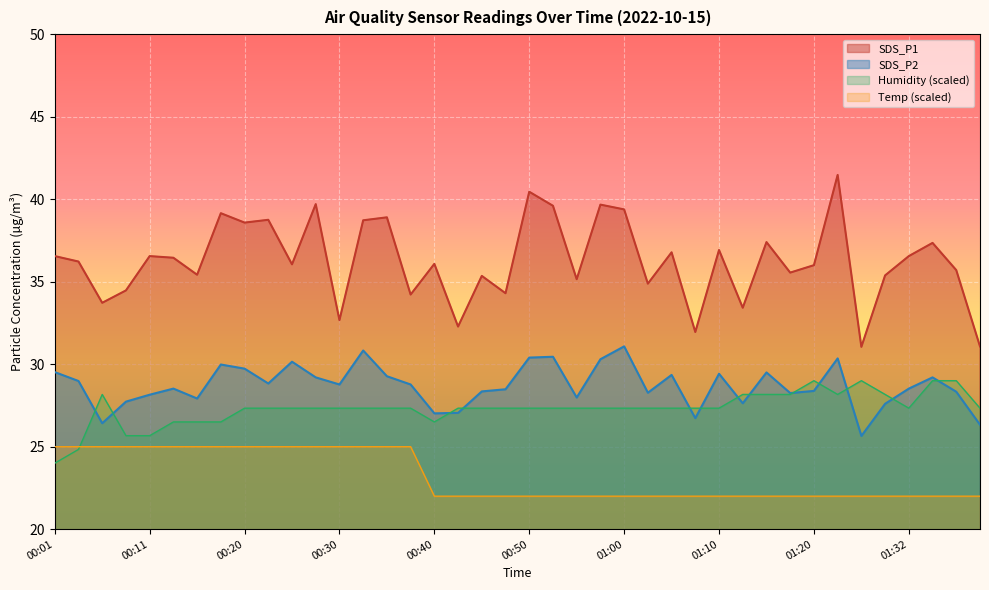

Is it true that SDS_P2 equals 47.3 at 00:03?

False